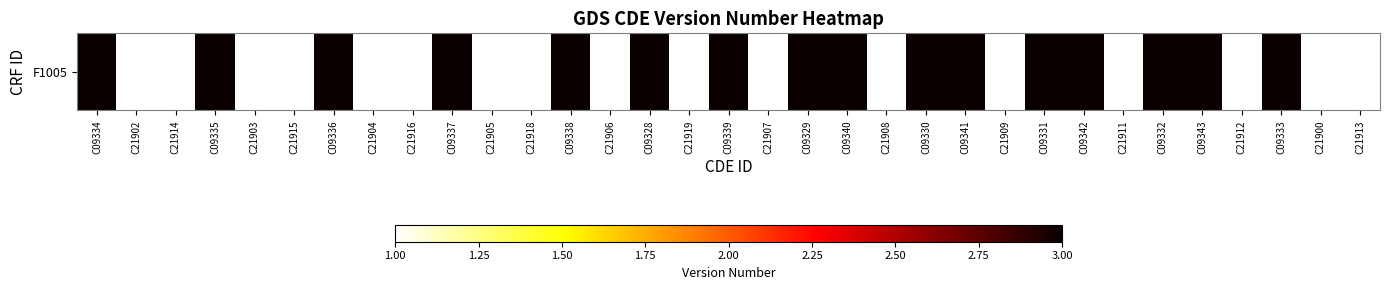

What is the difference between the maximum and minimum values?

2